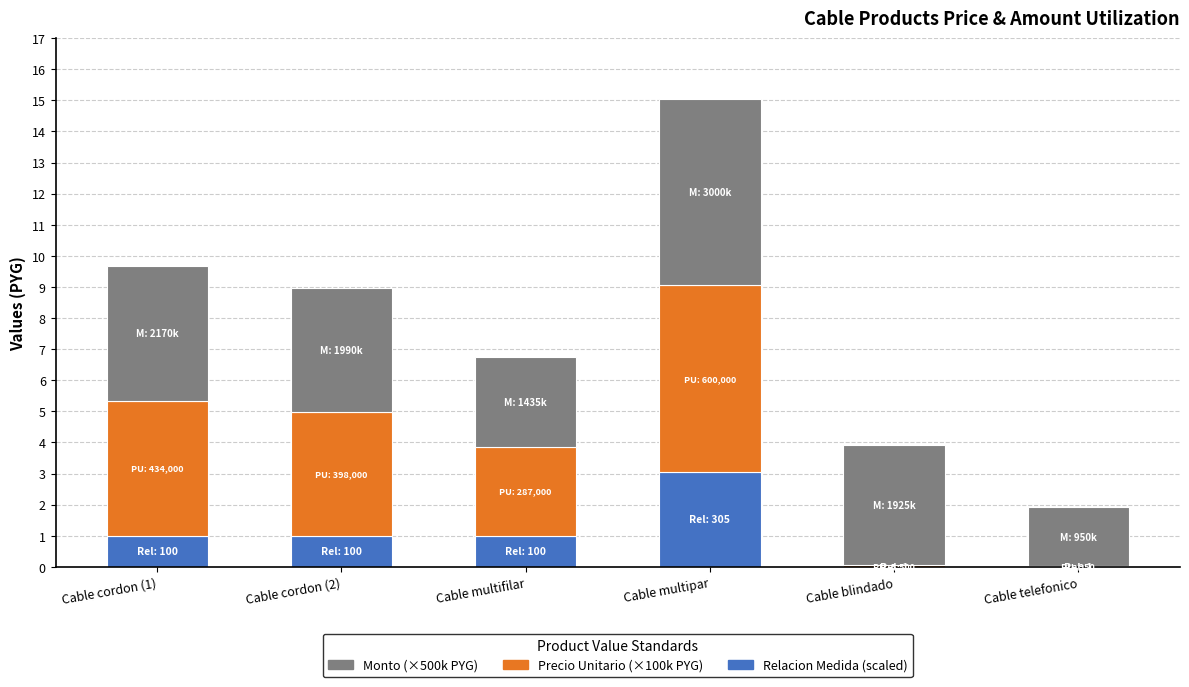

At which category is the sum across all series the highest?

Cable multipar